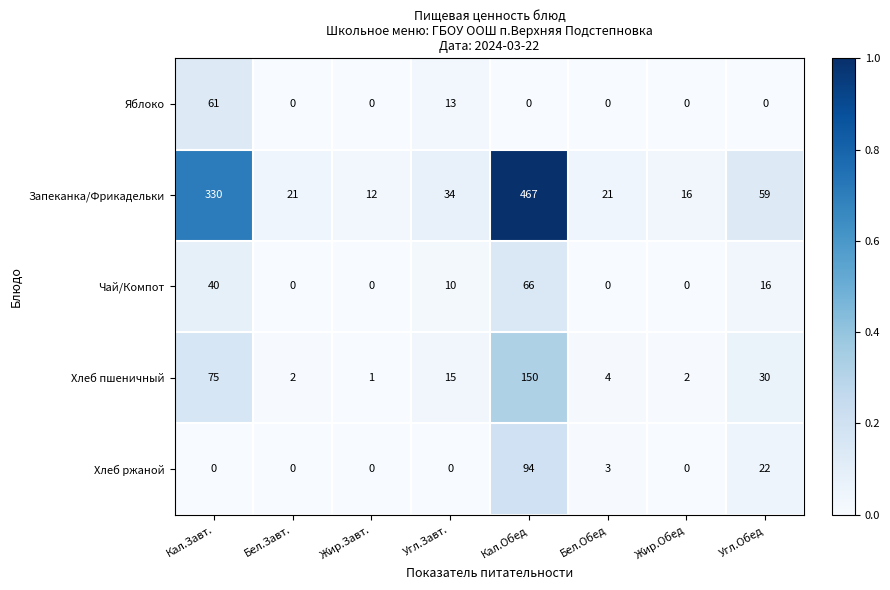

How many positive values does the Чай/Компот series have?

4